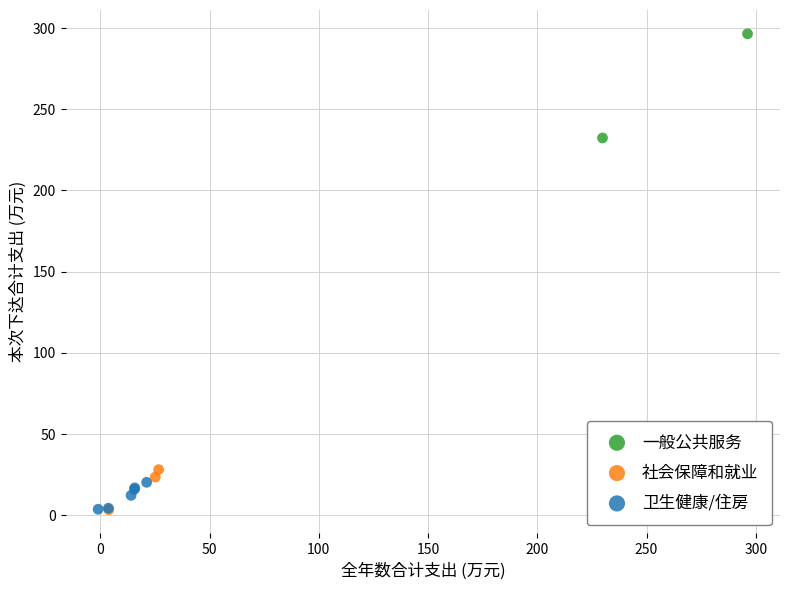

Which series contains the highest Y value?

一般公共服务